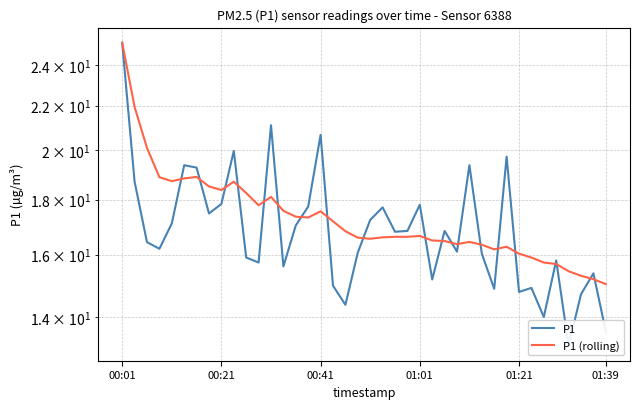

Rank the series by their average value, from highest to lowest.

P1 (rolling), P1